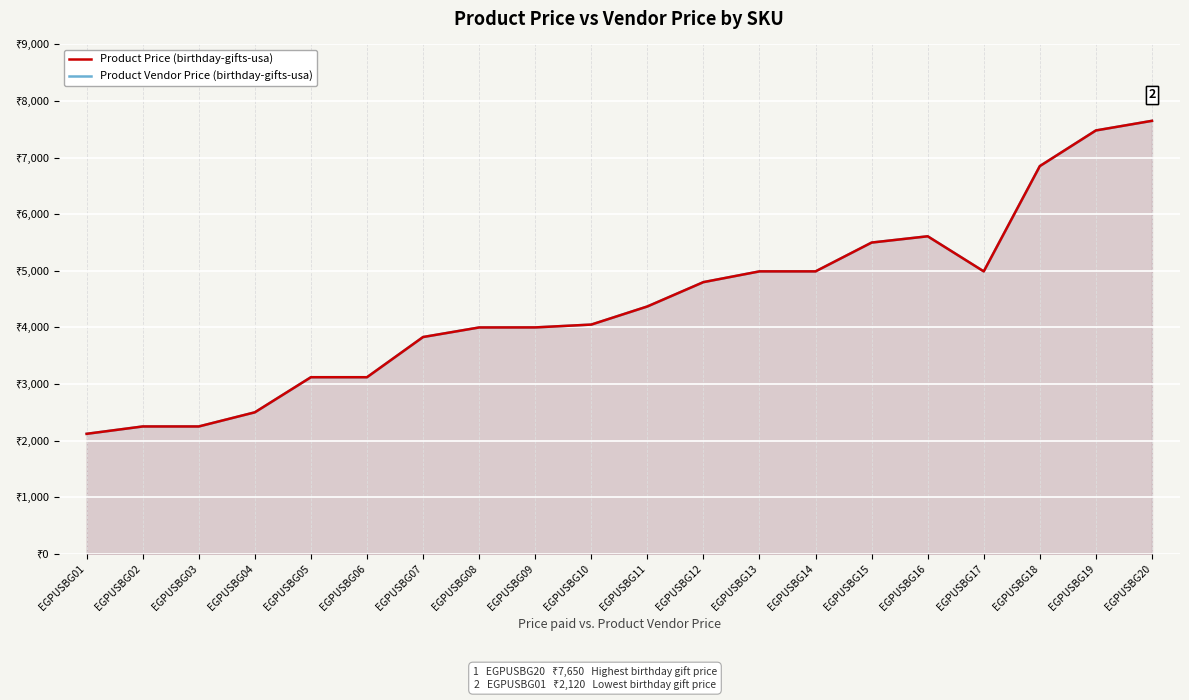

At which category does Product Price (birthday-gifts-usa) reach its first local valley?

EGPUSBG17